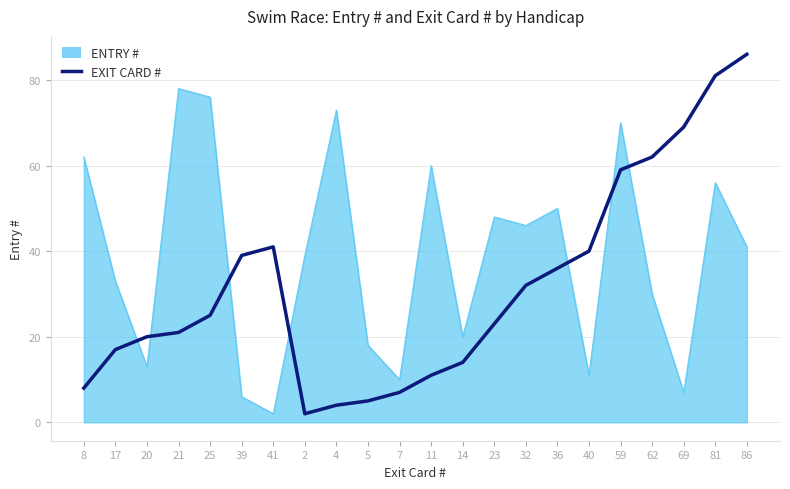

How many distinct data groups are displayed?

2